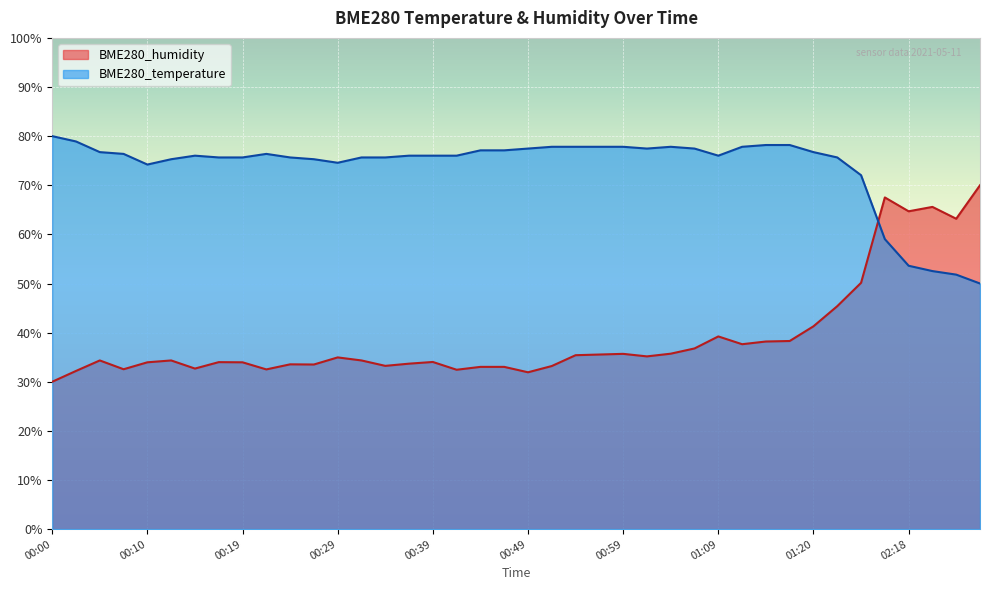

What is the sum of all BME280_humidity values?

1566.9